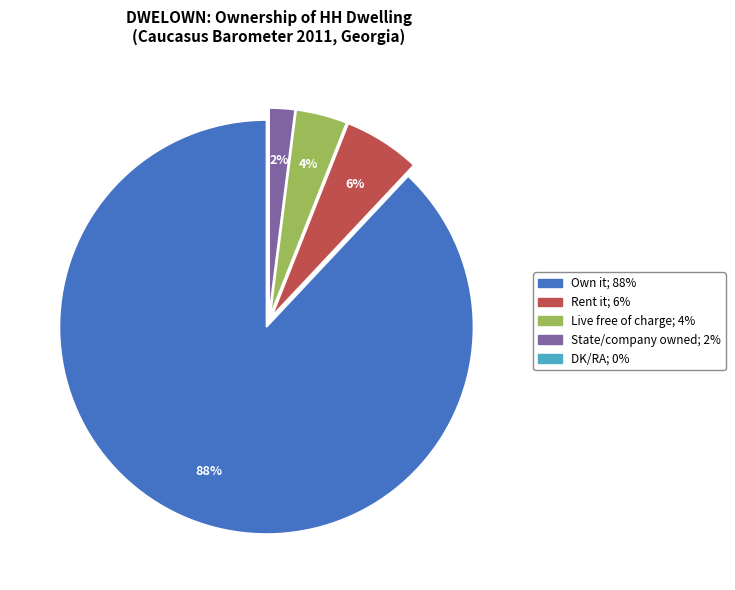

Is there any slice that represents more than half of the pie?

Yes